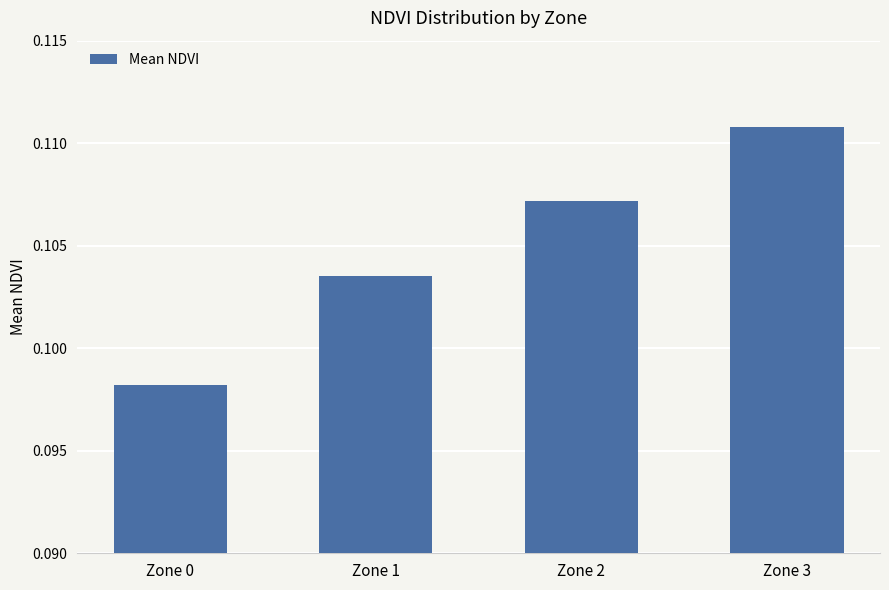

List the labels in order of value, smallest first.

Zone 0, Zone 1, Zone 2, Zone 3